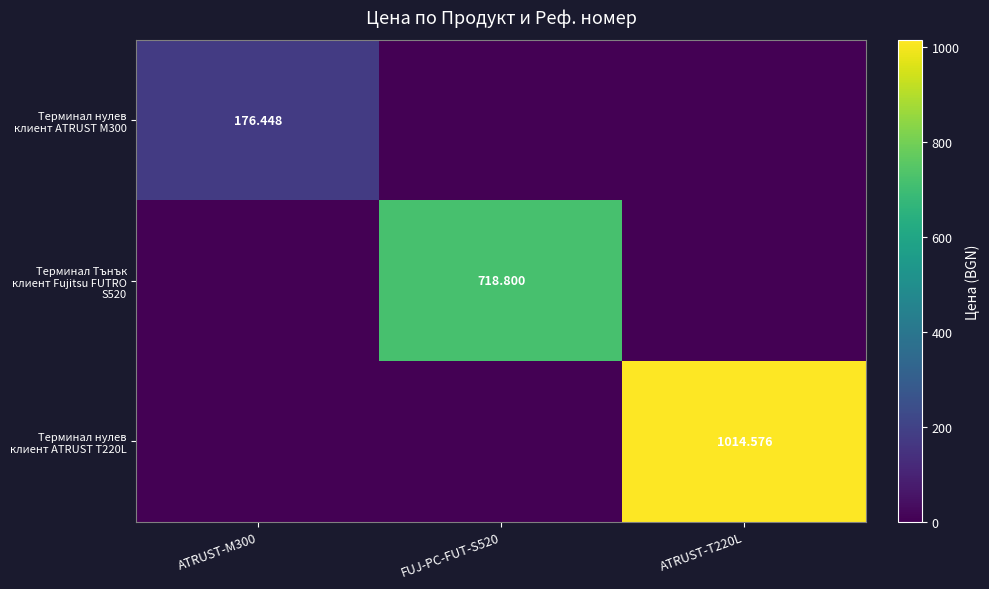

What is the total value across all series at ATRUST-M300?

176.4